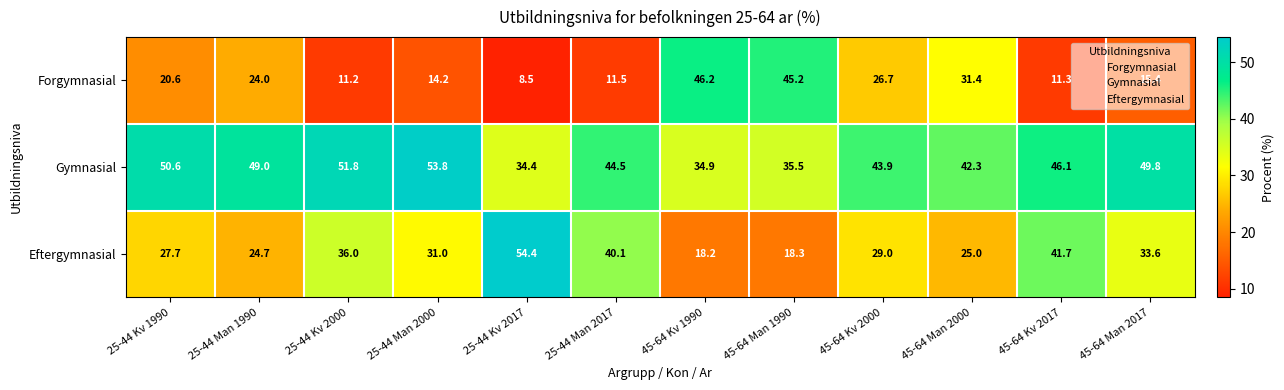

What is the minimum value shown in the chart?

8.5